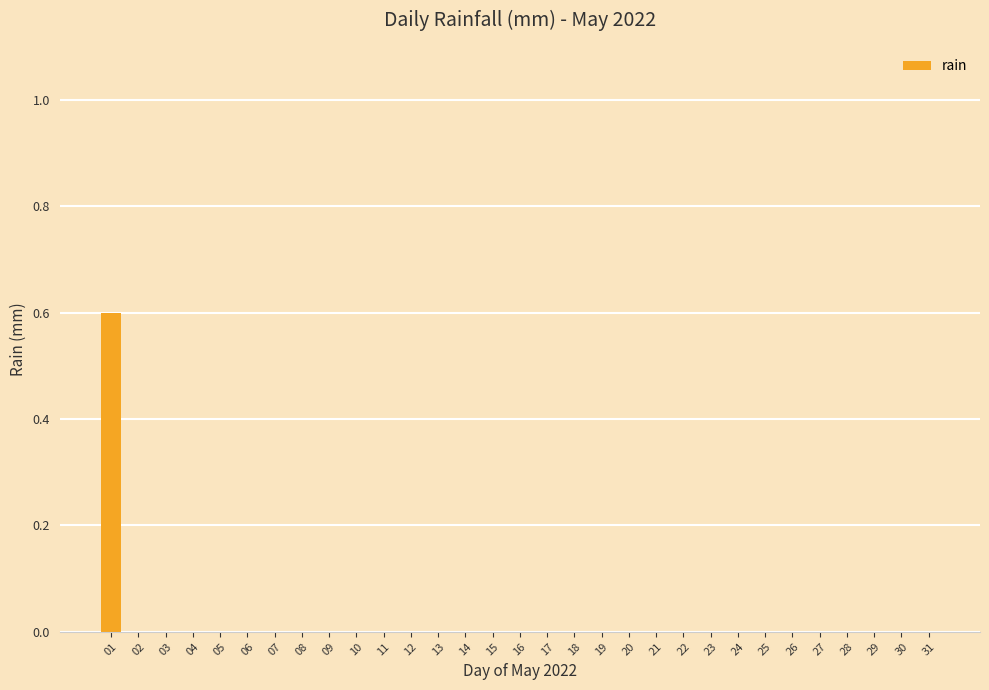

Reading right to left, transcribe all the data shown in this chart.

31=0.0	30=0.0	29=0.0	28=0.0	27=0.0	26=0.0	25=0.0	24=0.0	23=0.0	22=0.0	21=0.0	20=0.0	19=0.0	18=0.0	17=0.0	16=0.0	15=0.0	14=0.0	13=0.0	12=0.0	11=0.0	10=0.0	09=0.0	08=0.0	07=0.0	06=0.0	05=0.0	04=0.0	03=0.0	02=0.0	01=0.6